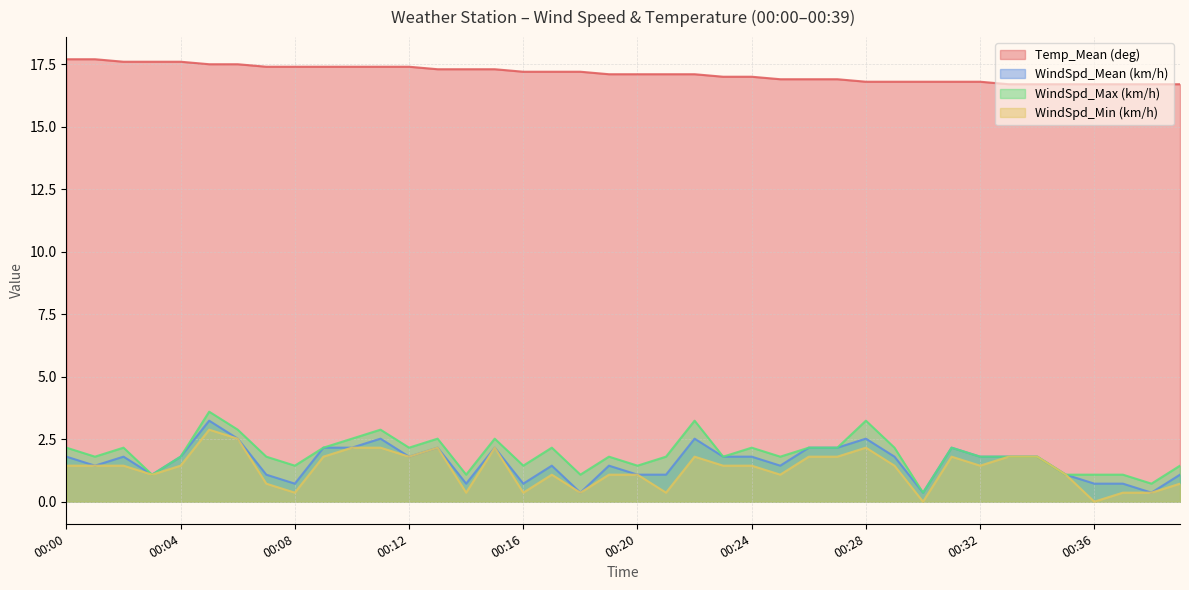

List the series in order of their peak value, lowest first.

WindSpd_Min (km/h), WindSpd_Mean (km/h), WindSpd_Max (km/h), Temp_Mean (deg)